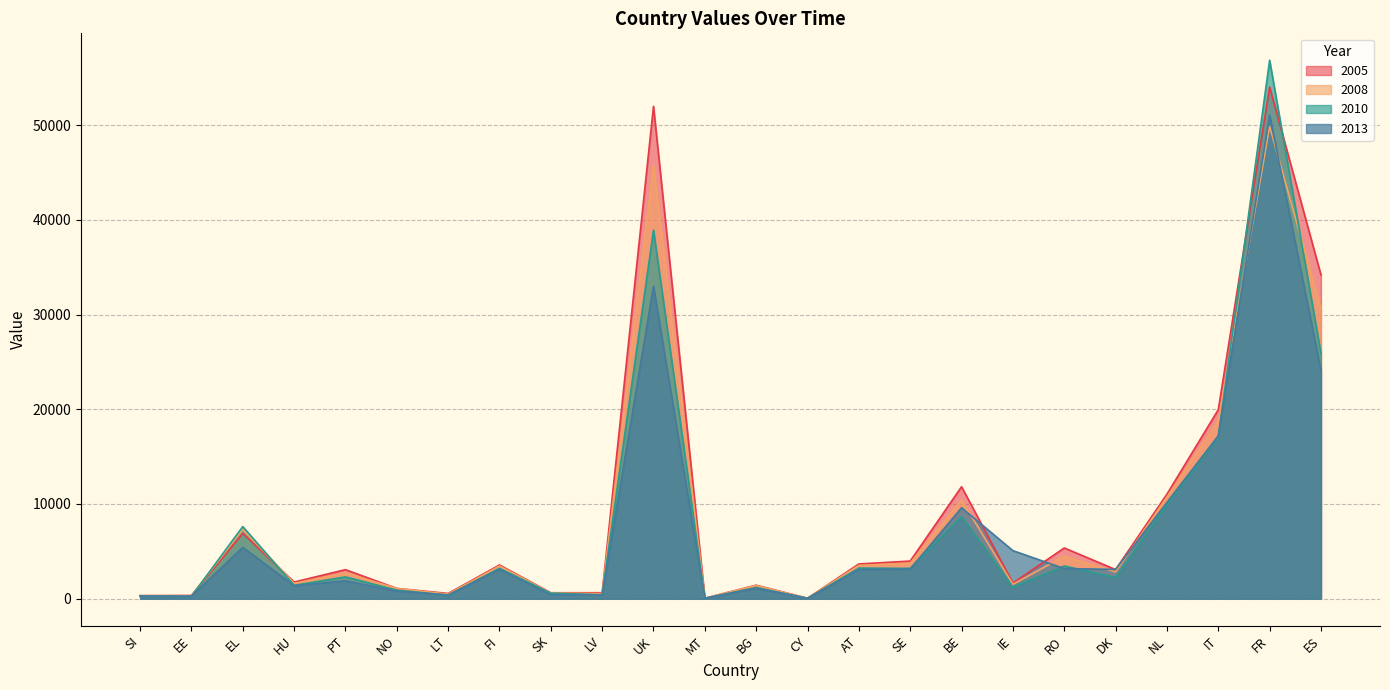

Is the value of 2008 at SK greater than the value of 2005 at NL?

No